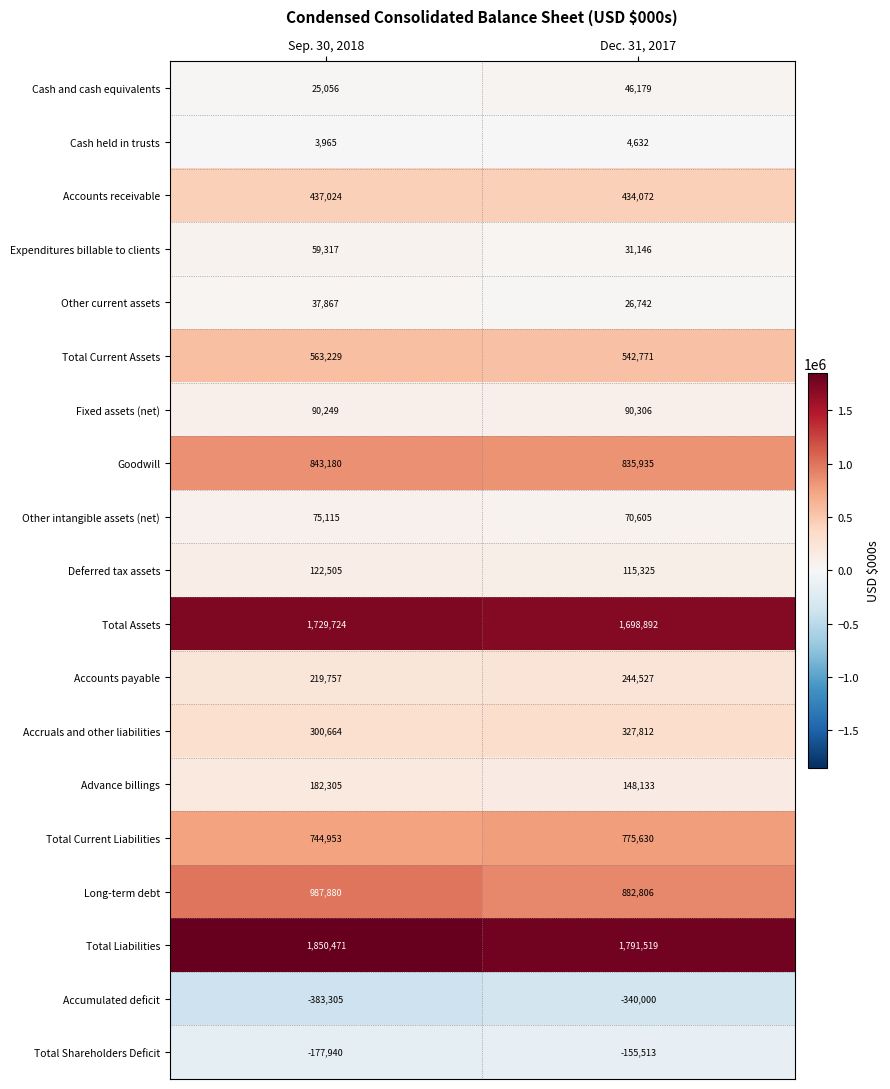

The value of Long-term debt at Sep. 30, 2018 is 987880. True or false?

True